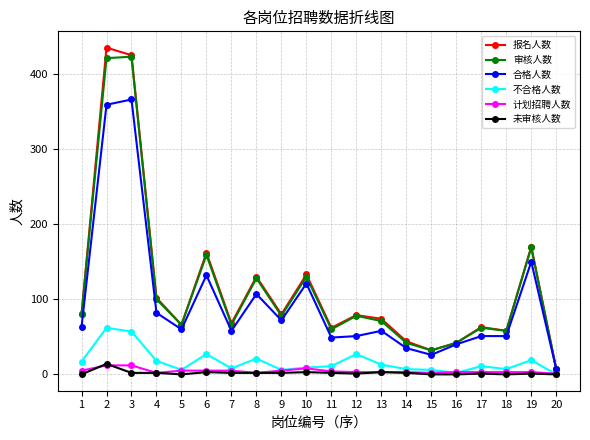

What is the average value of the 合格人数 series?

97